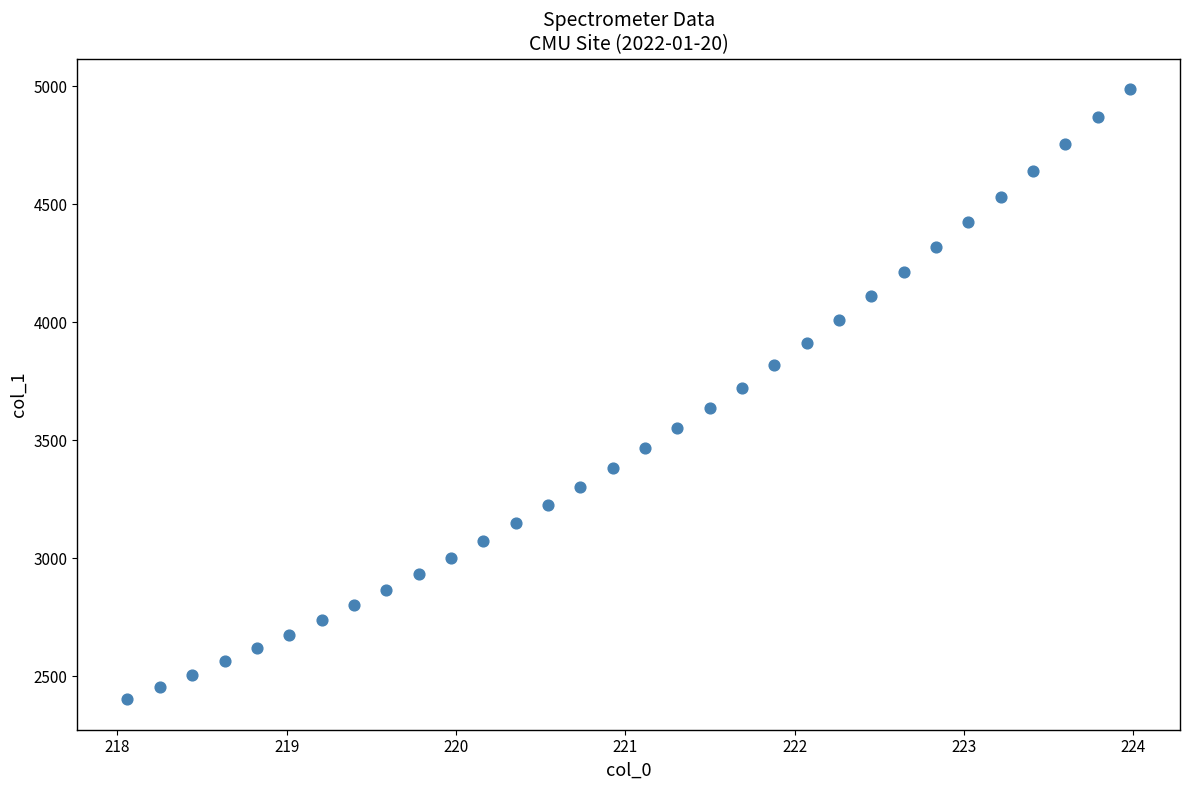

What is the range of Y values (max minus min)?

2586.1